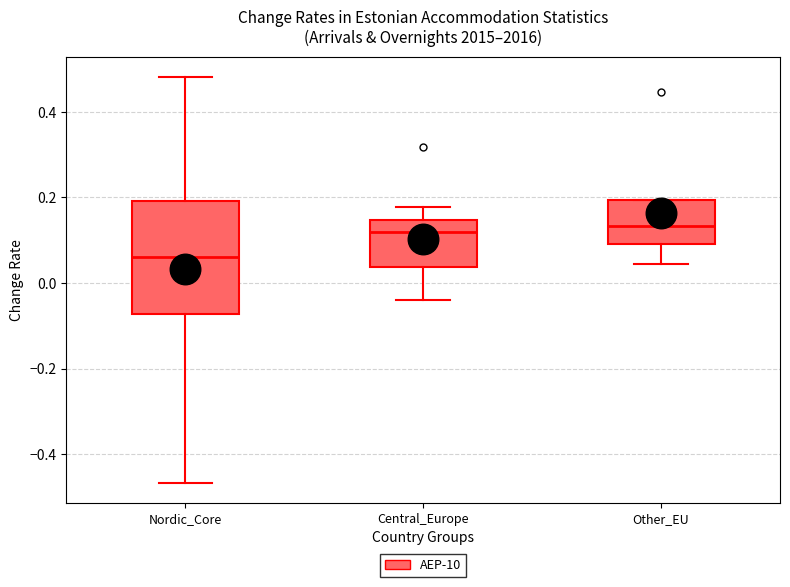

Reading left to right, read every box against the y-axis: the position of its median line, the range the box covers, and the ends of its whiskers. The values are not printed on the chart, so give them approximately, as read against the axis.

Nordic_Core: median 0.06, box -0.08 to 0.20, whiskers -0.46 to 0.48
Central_Europe: median 0.12, box 0.04 to 0.14, whiskers -0.04 to 0.18
Other_EU: median 0.14, box 0.10 to 0.20, whiskers 0.04 to 0.20